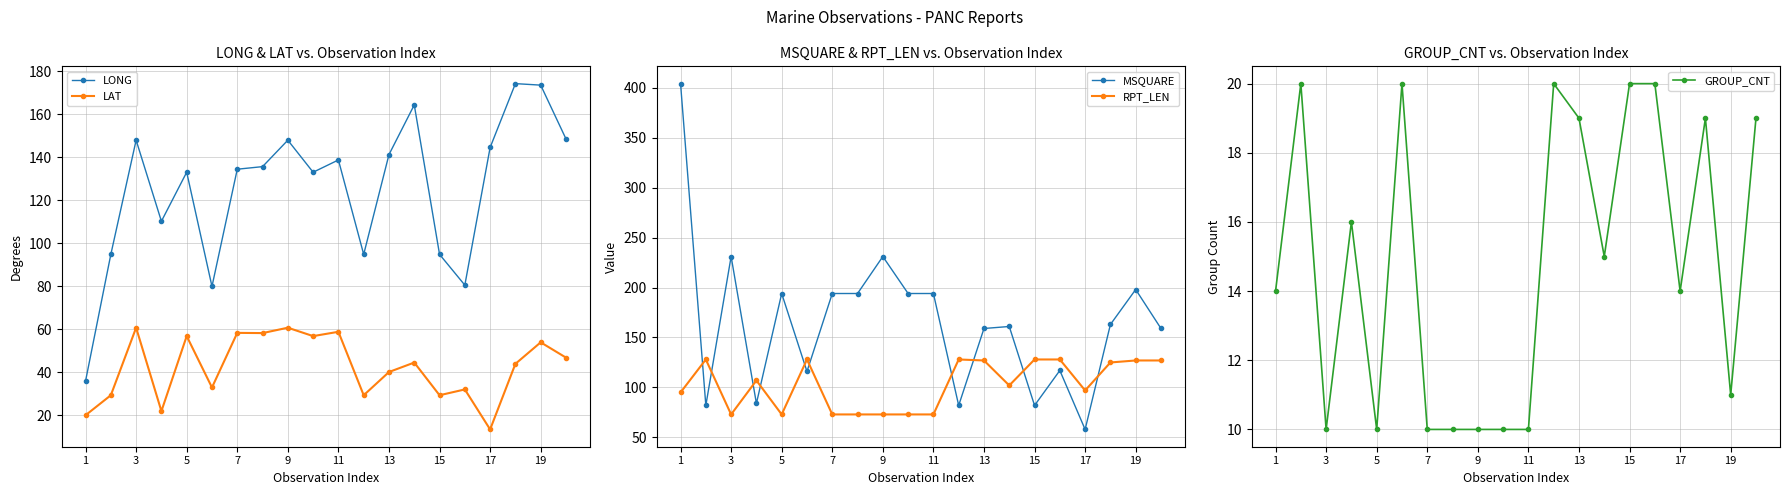

What is the maximum value shown in the chart?

404.0